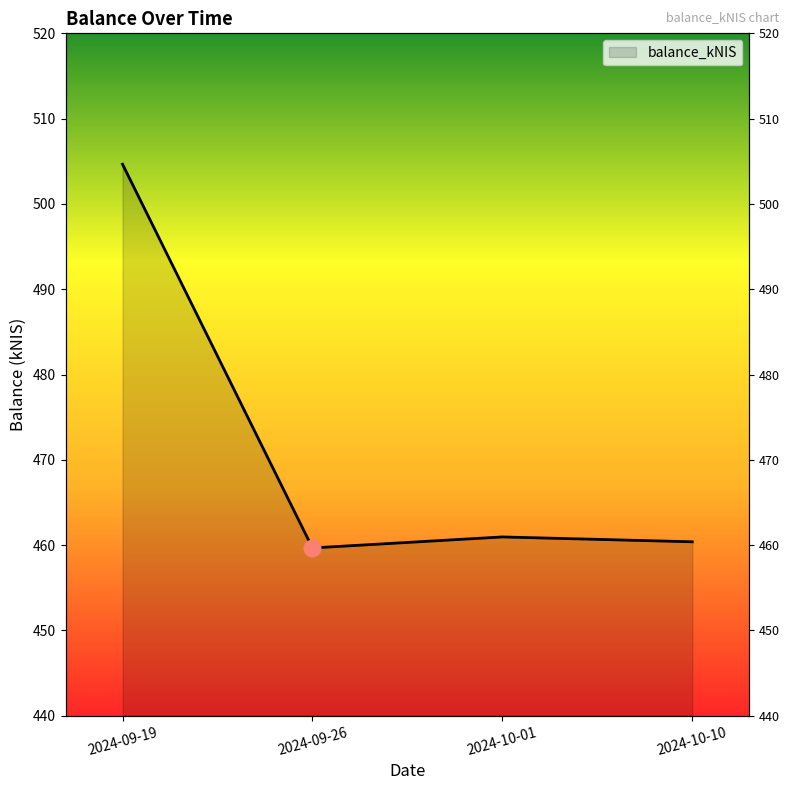

Approximately how many times larger is the value at 2024-09-19 compared to 2024-10-01?

1.1